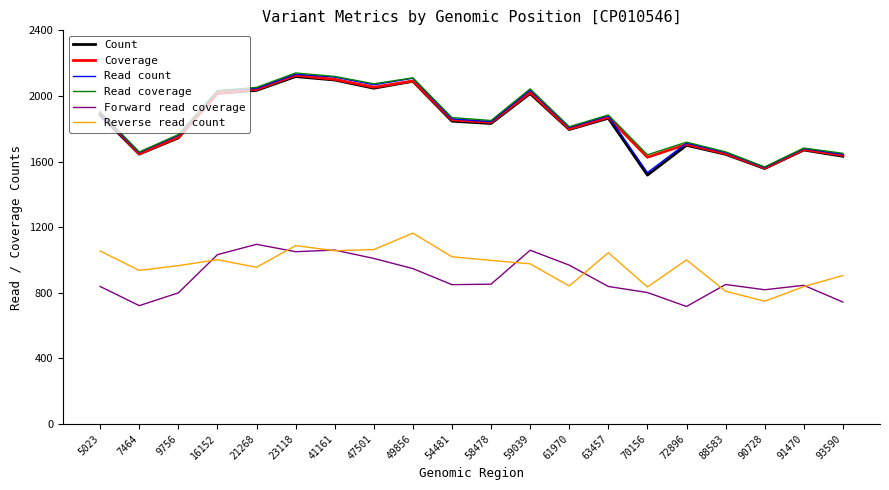

True or false: Reverse read count has a value of 1054 at 5023.

True